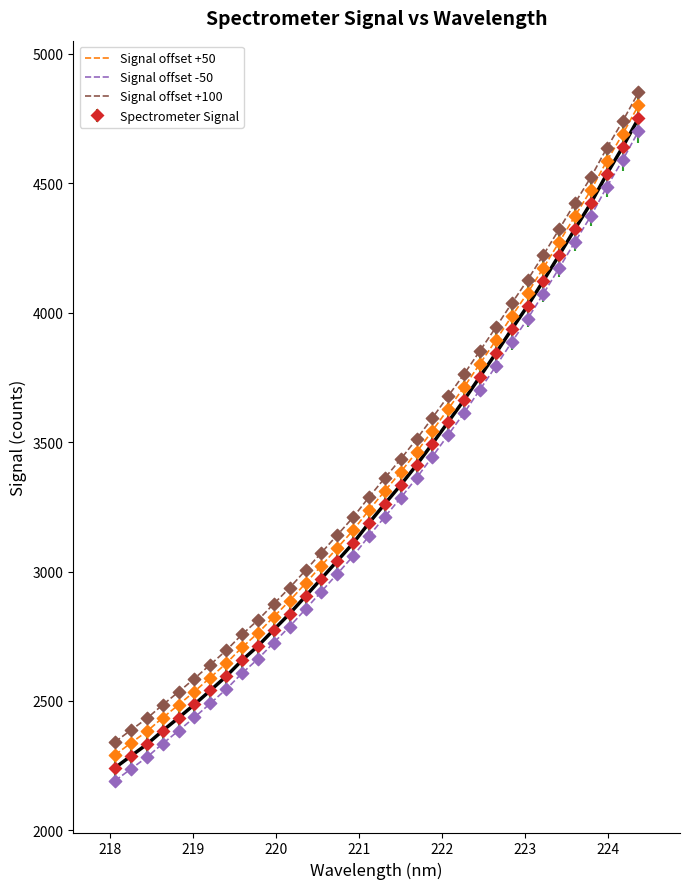

What is the maximum value shown in the chart?

4851.0